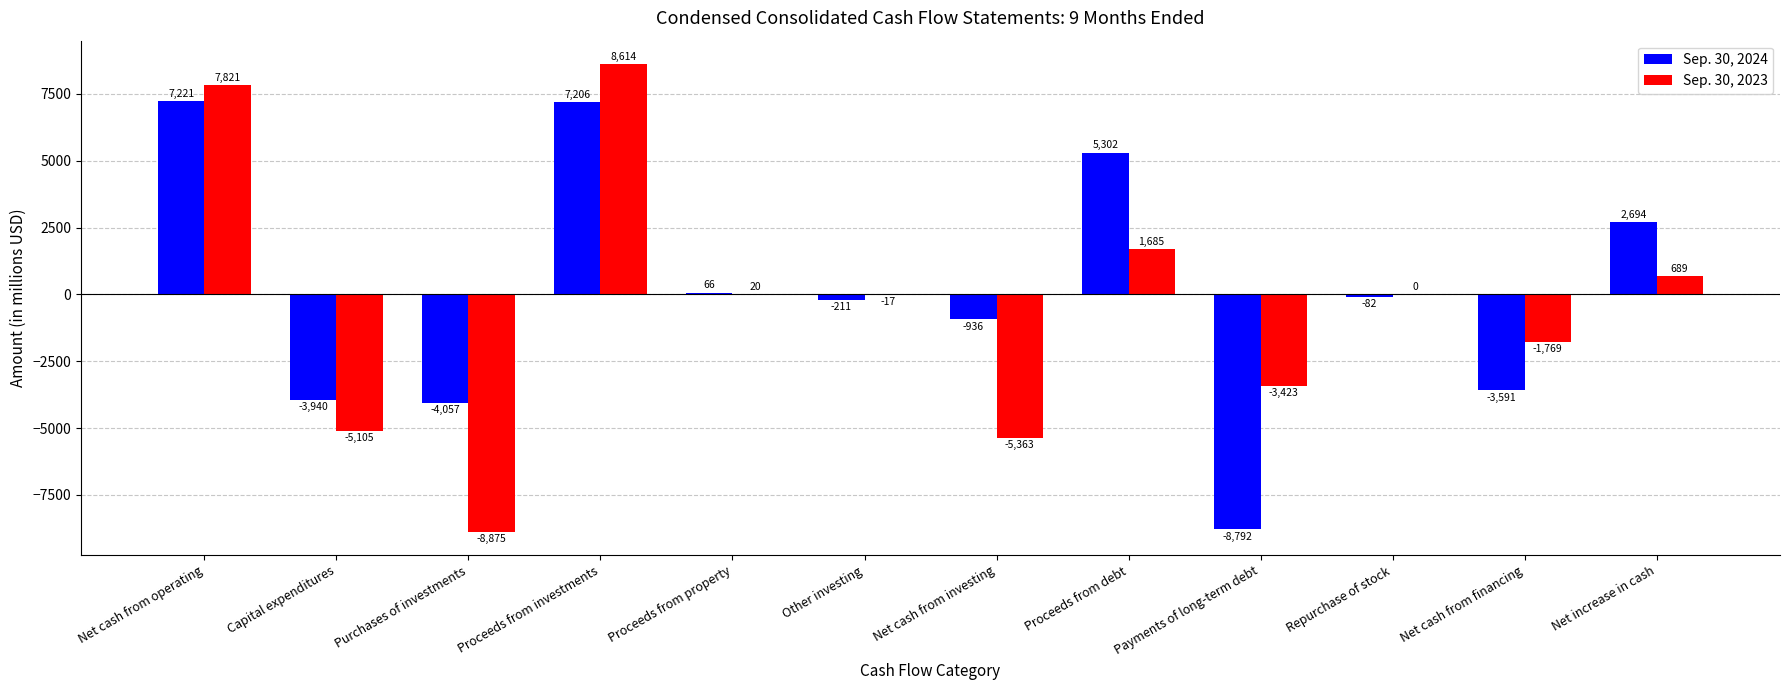

The value of Sep. 30, 2023 at Net cash from operating is 7821. True or false?

True